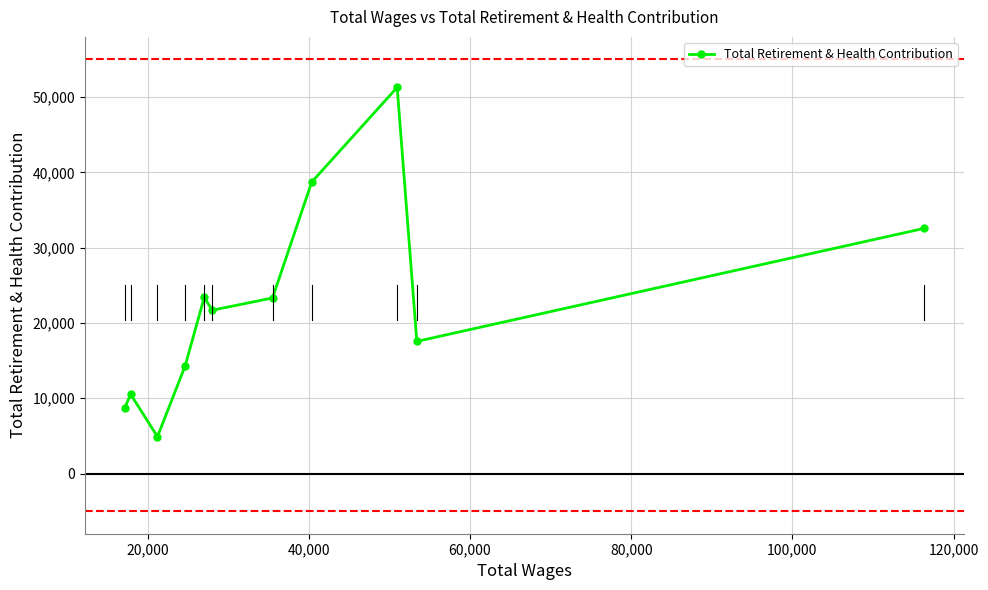

What is the value of the 4th point from the left?

14262